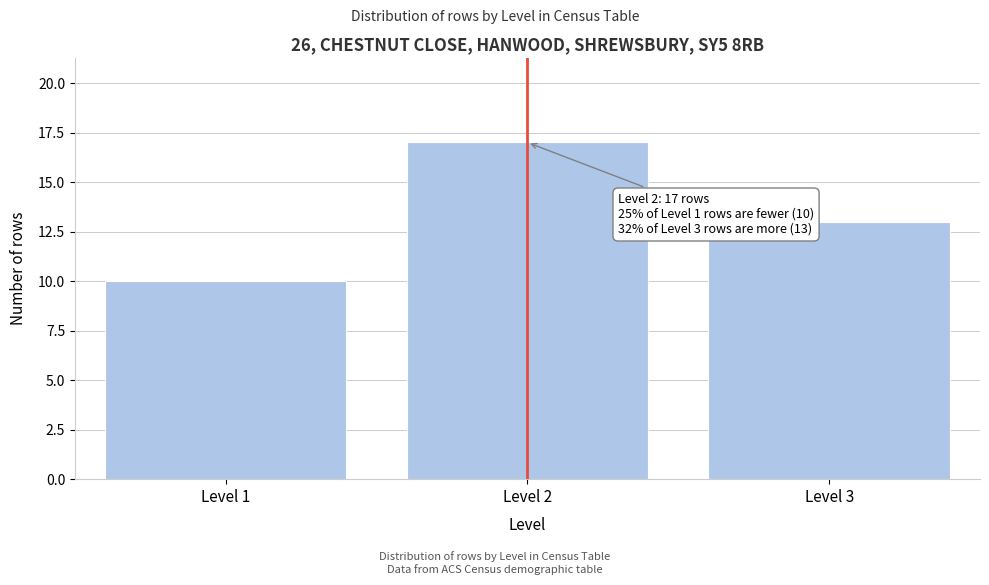

Reading left to right, what are all the values shown in this chart?

Level 1=10	Level 2=17	Level 3=13